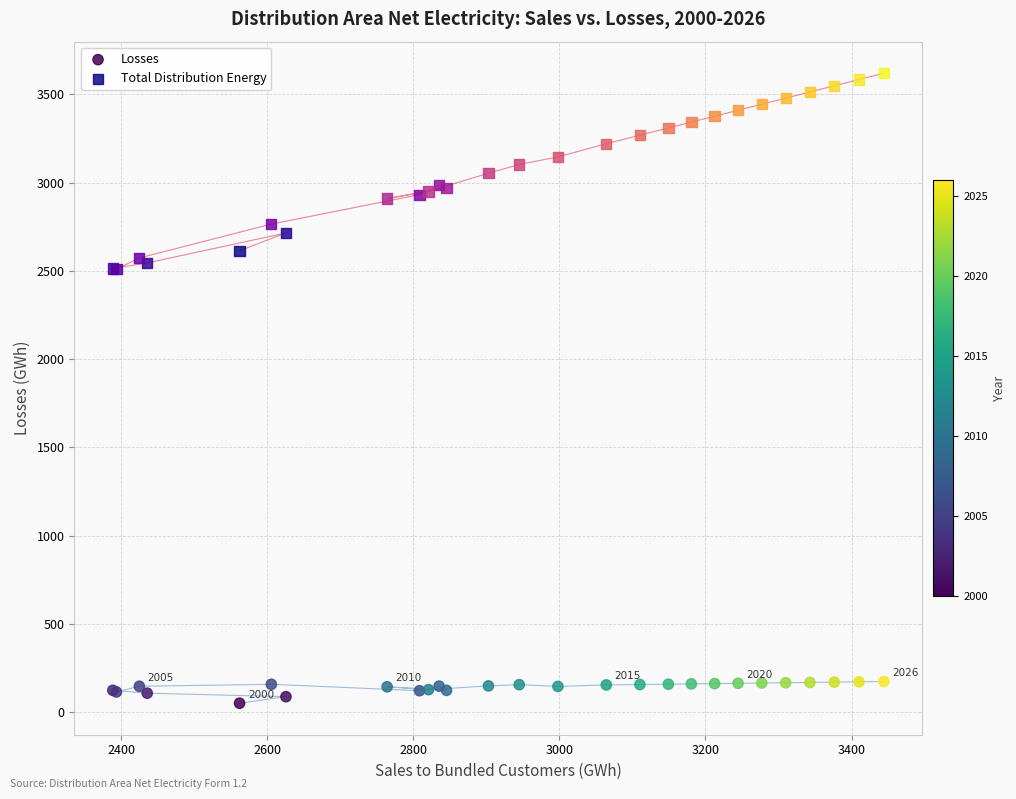

What are all the series names shown in the legend?

Losses, Total Distribution Energy